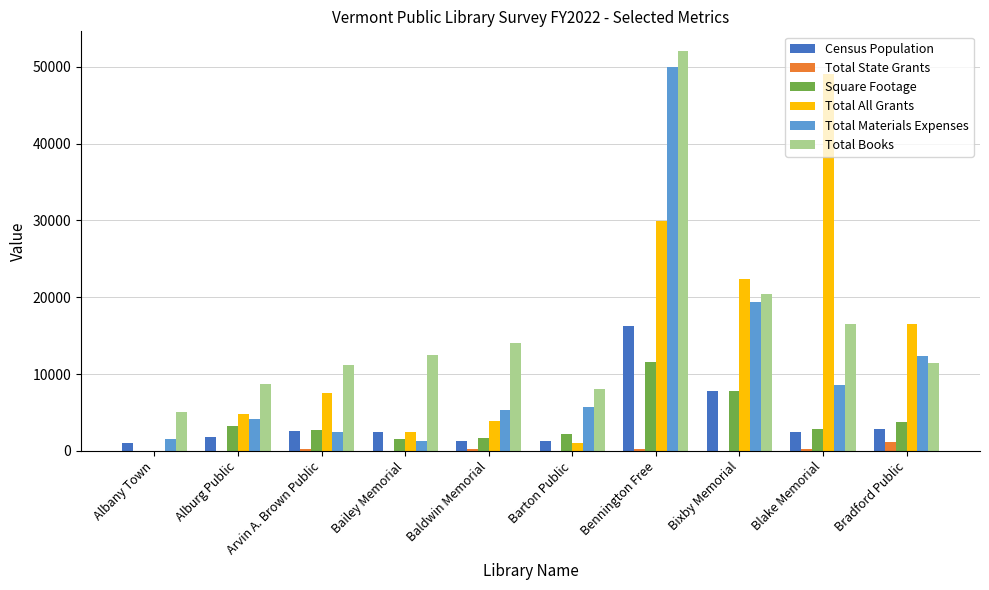

At which category is the sum across all series the highest?

Bennington Free